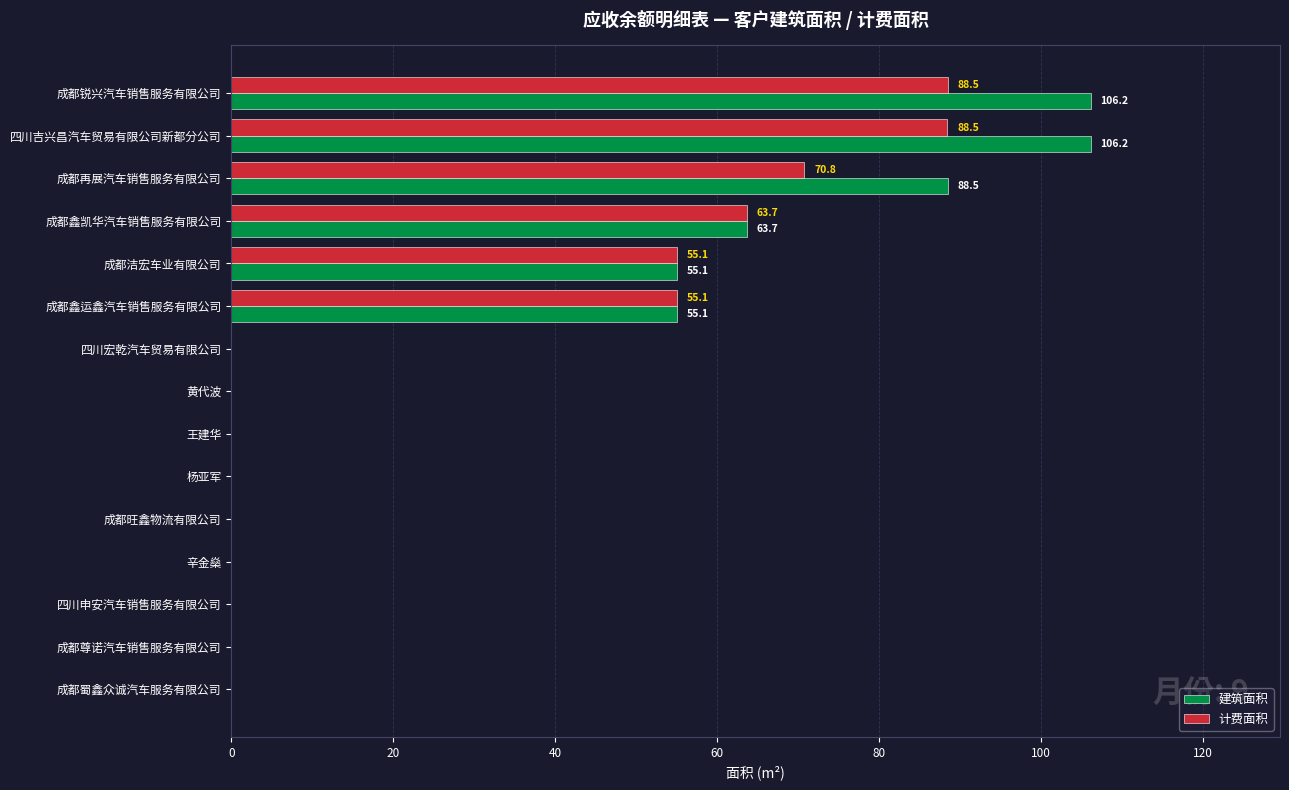

Between 四川吉兴昌汽车贸易有限公司新都分公司 and 成都鑫凯华汽车销售服务有限公司, which series saw the biggest shift?

建筑面积